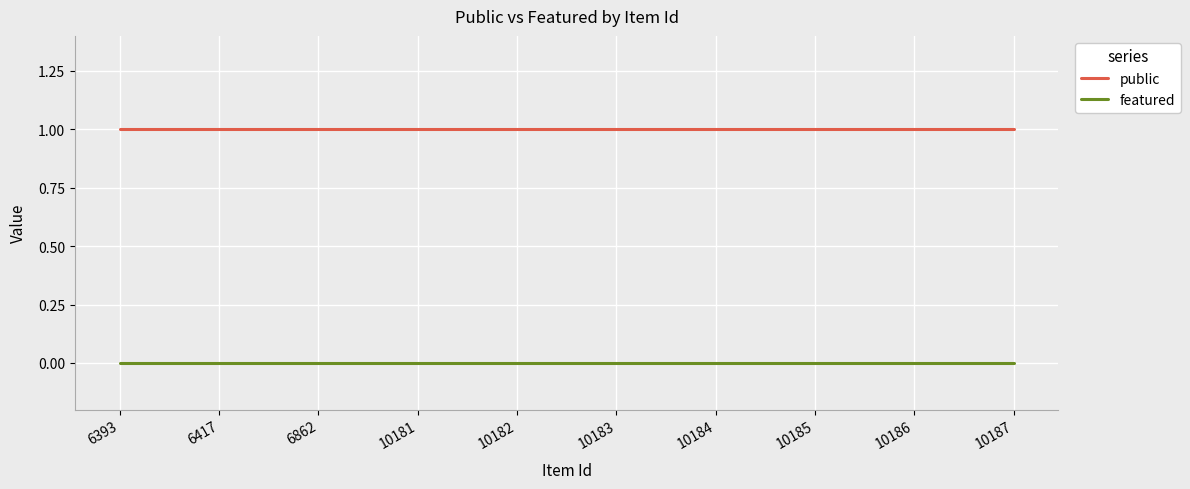

Rank the series by their average value, from highest to lowest.

public, featured